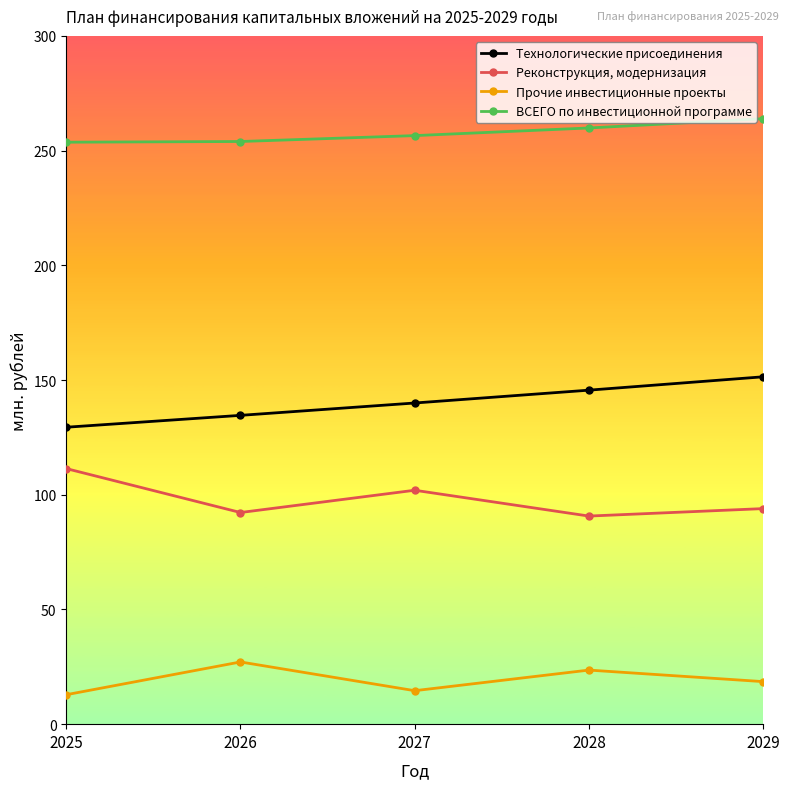

True or false: Технологические присоединения and ВСЕГО по инвестиционной программе intersect in this chart.

False